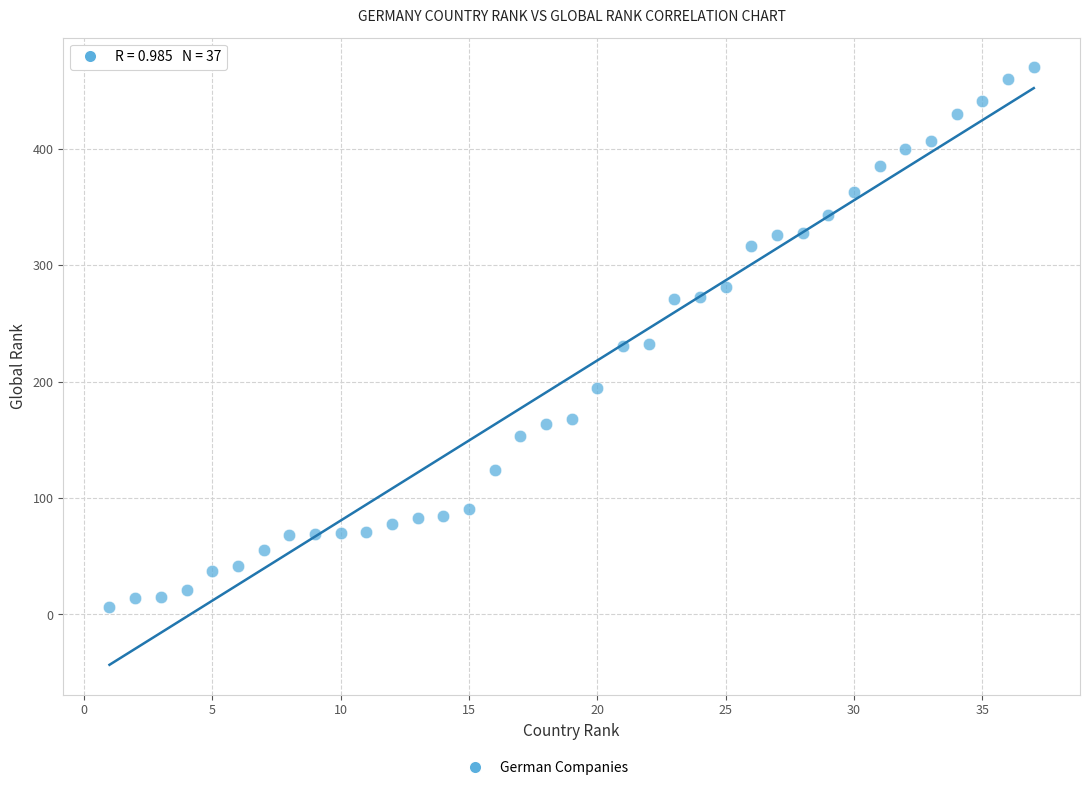

What is the range of X values (max minus min)?

36